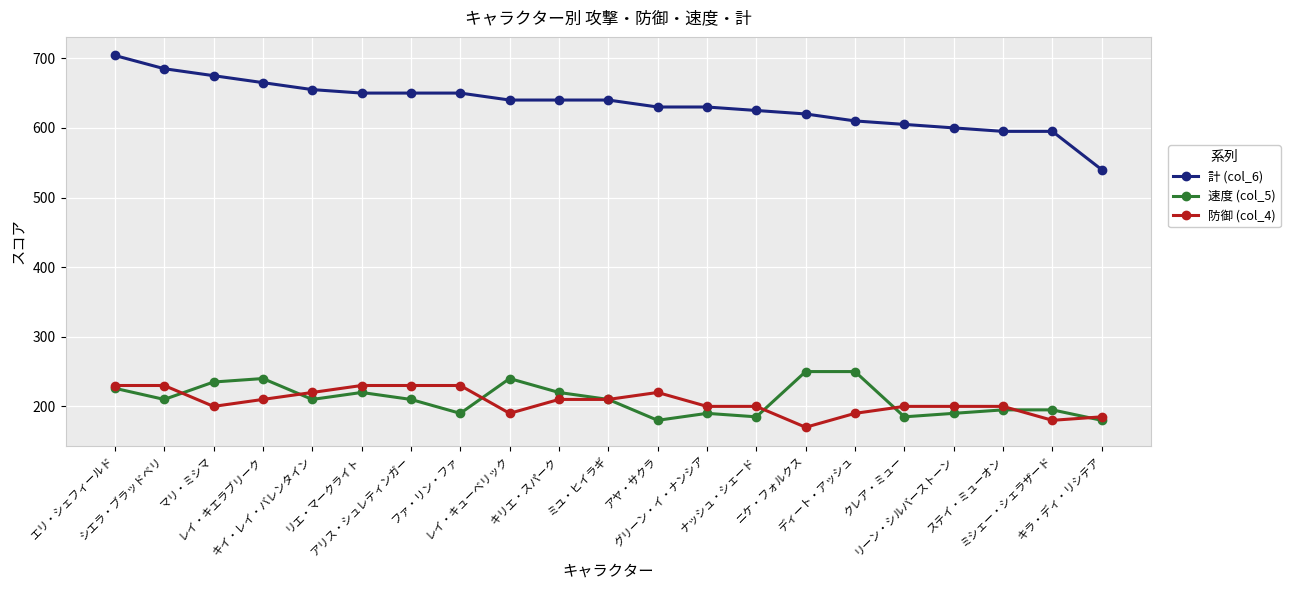

True or false: 計 (col_6) and 防御 (col_4) cross at least once.

False